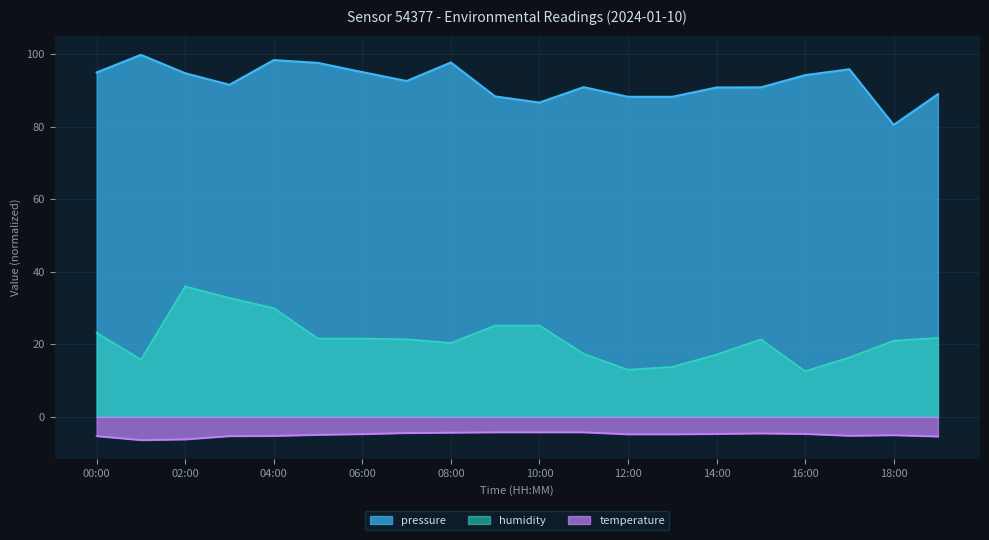

How many lines are shown in the chart?

3